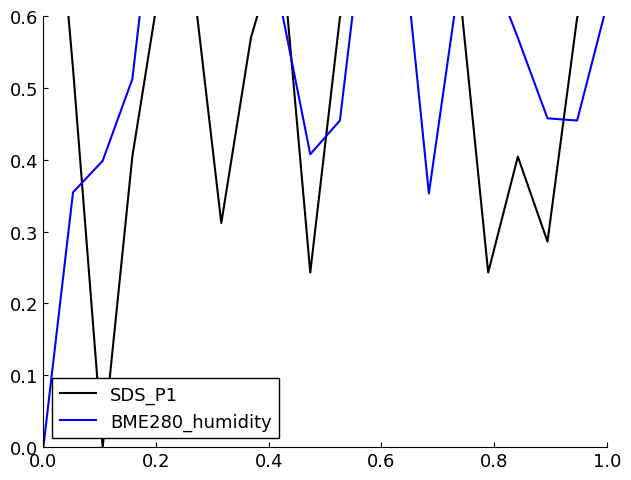

List the series in order of their peak value, lowest first.

SDS_P1, BME280_humidity